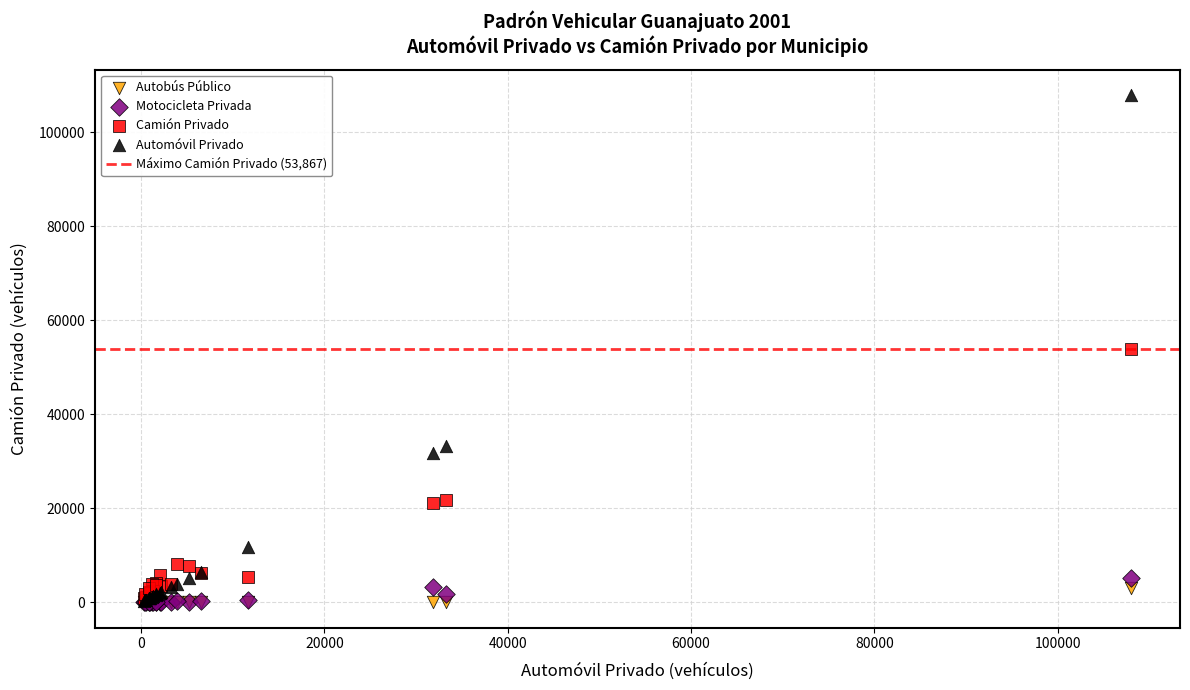

In the Camión Privado series, what Y value is closest to 27417?

21695